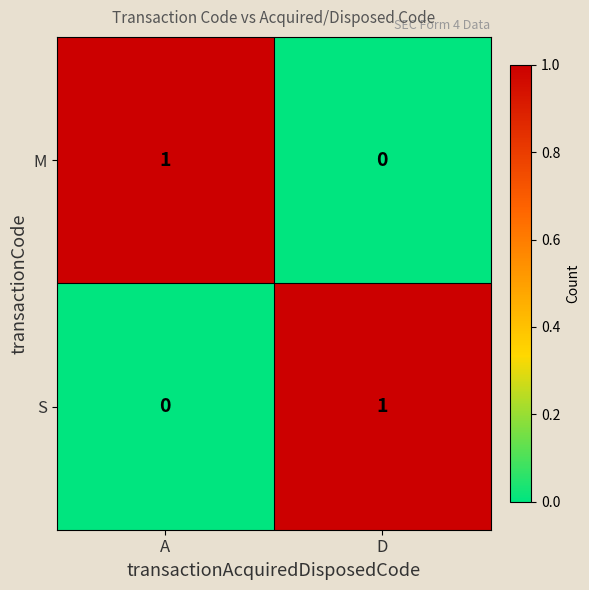

Where is S nearest to the value 0?

A